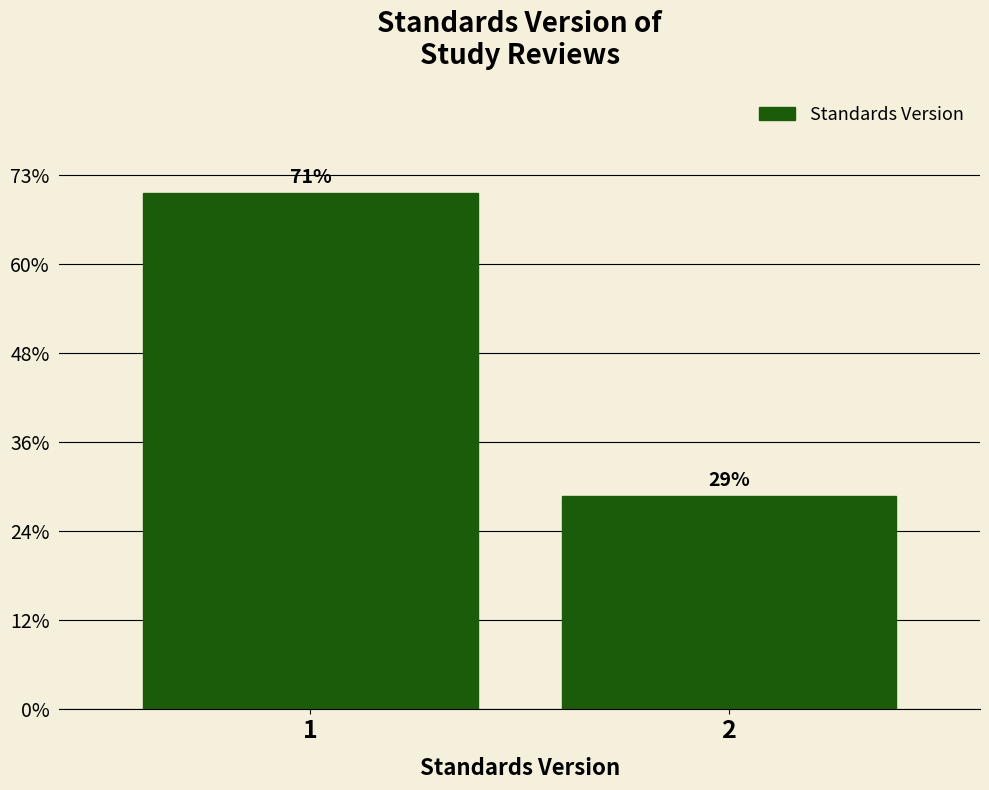

Does the chart contain any negative values?

No